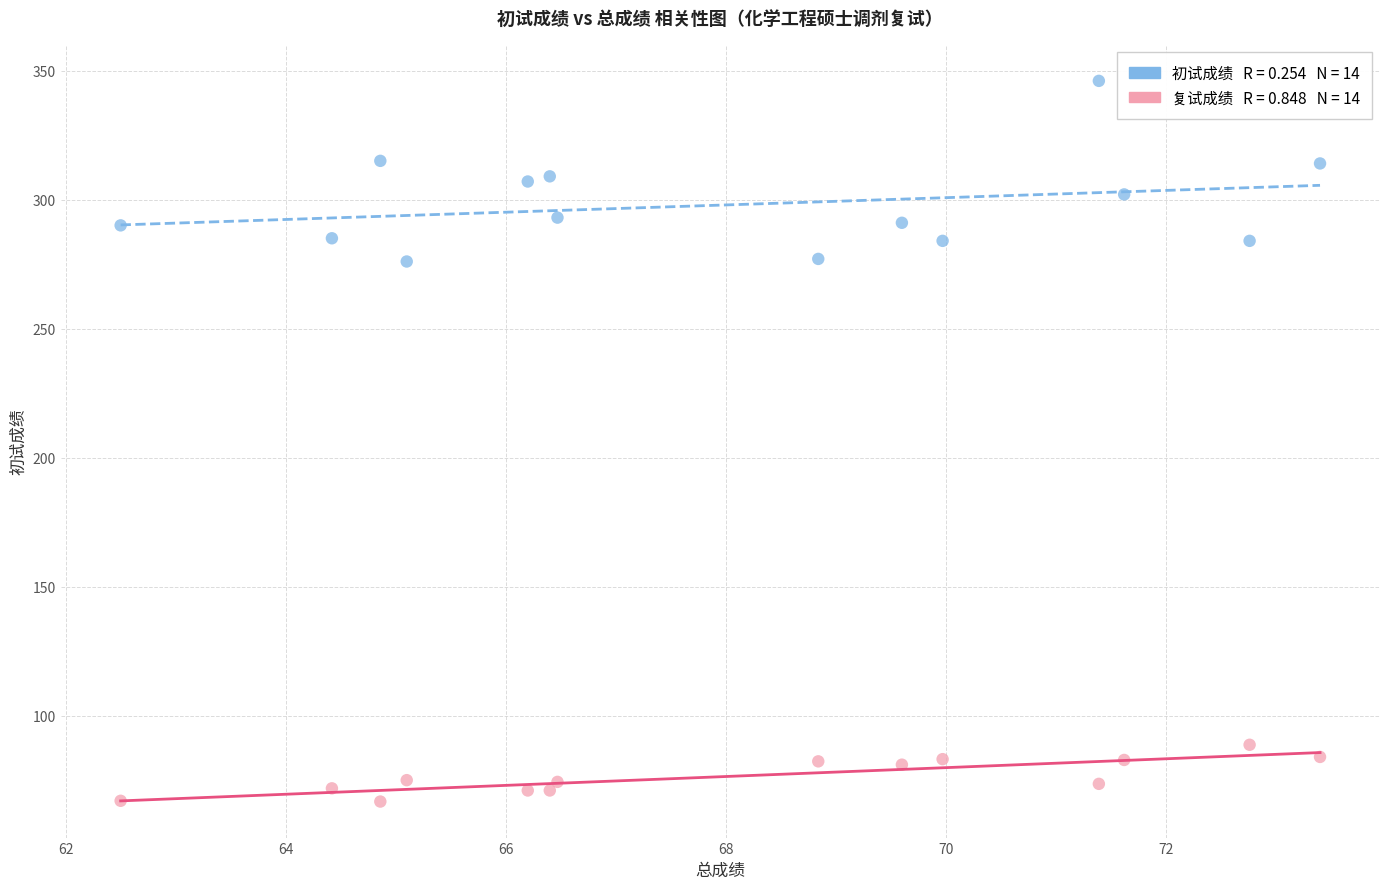

Across all data points, what is the range of X values (max minus min)?

10.9